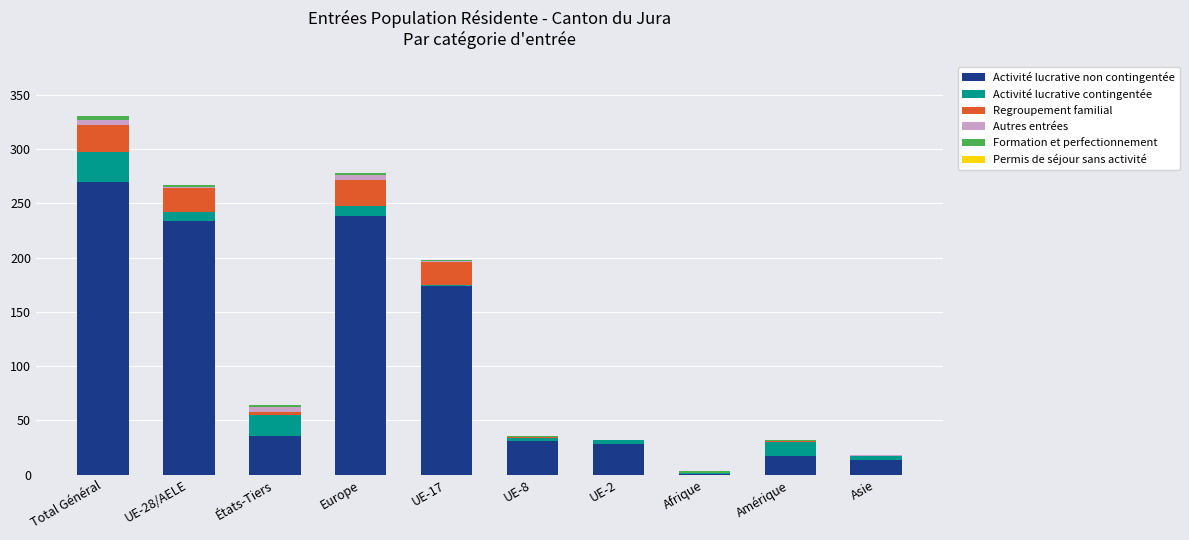

At which category is the sum across all series the highest?

Total Général